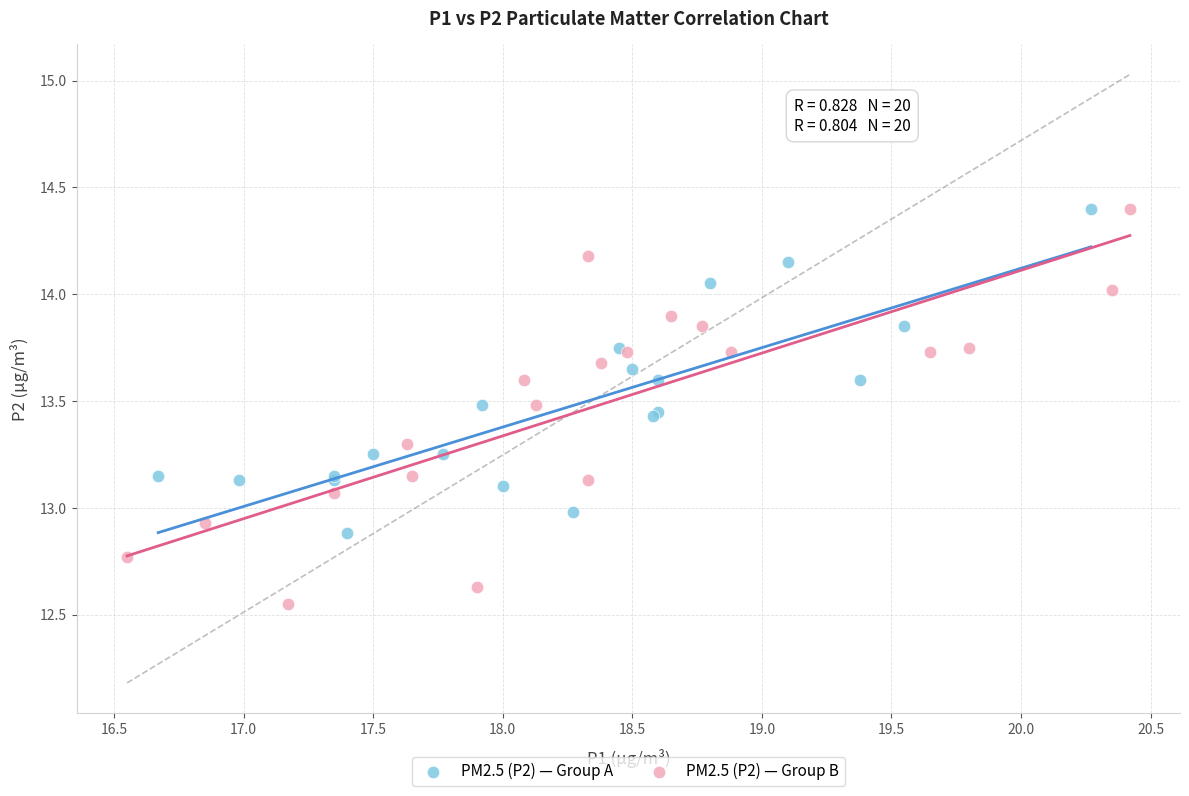

Which series has the largest Y range (max minus min)?

PM2.5 (P2) — Group B